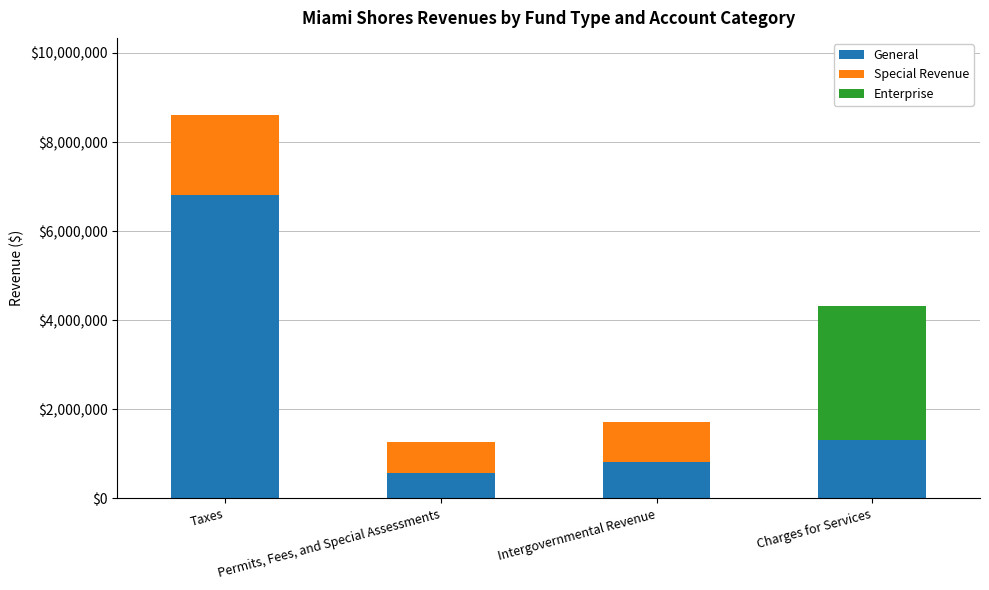

True or false: General has a value of 1845305 at Charges for Services.

False